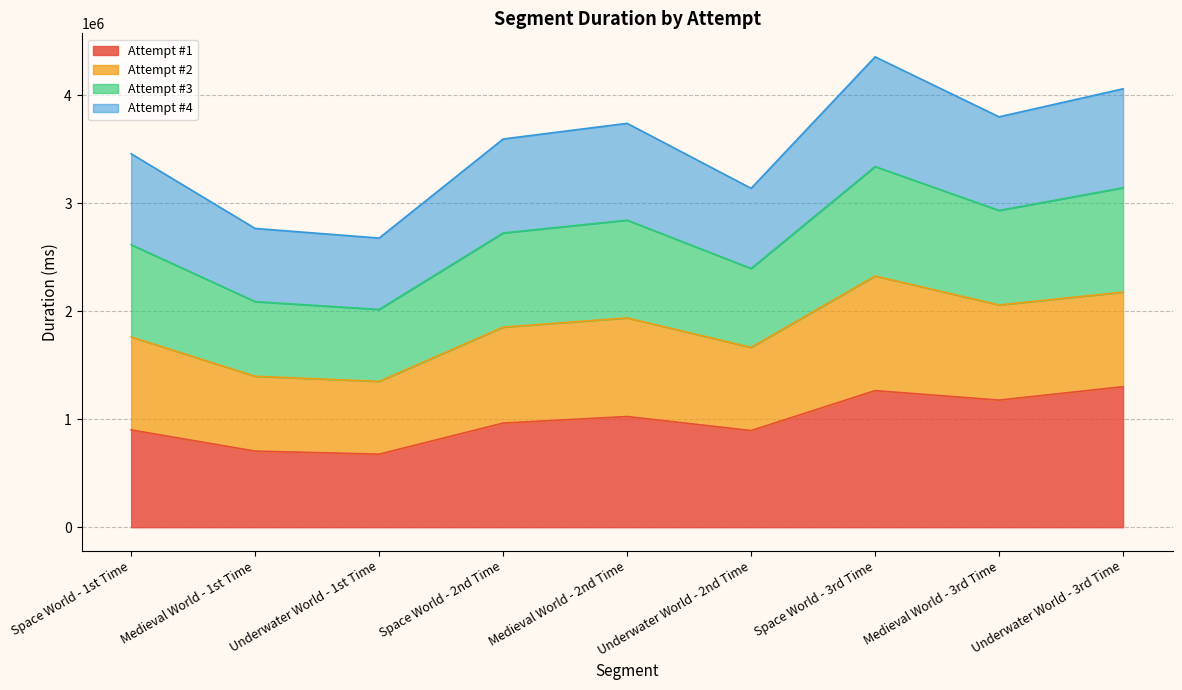

Does the chart have visible grid lines?

Yes